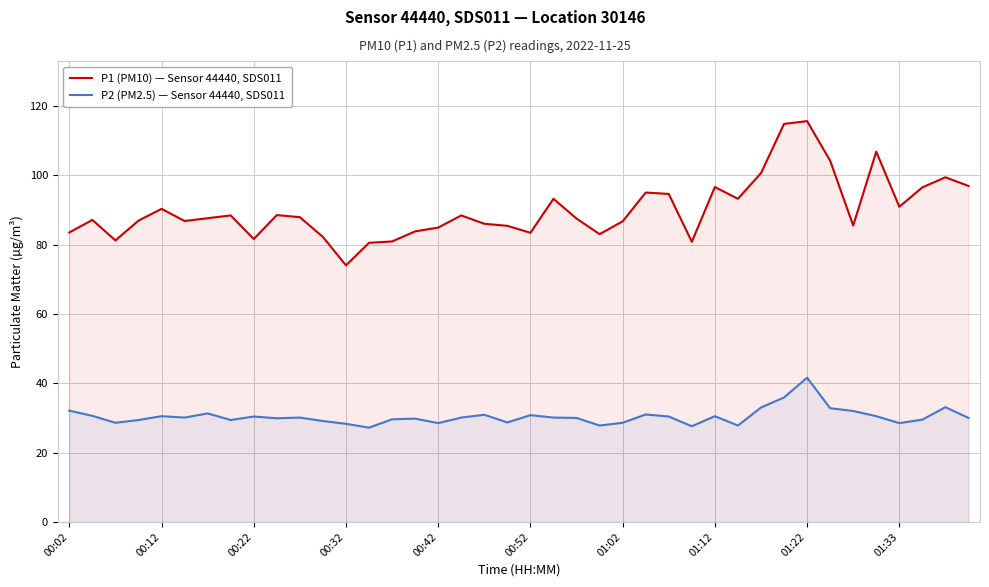

Which series has the largest range (max minus min)?

P1 (PM10) — Sensor 44440, SDS011